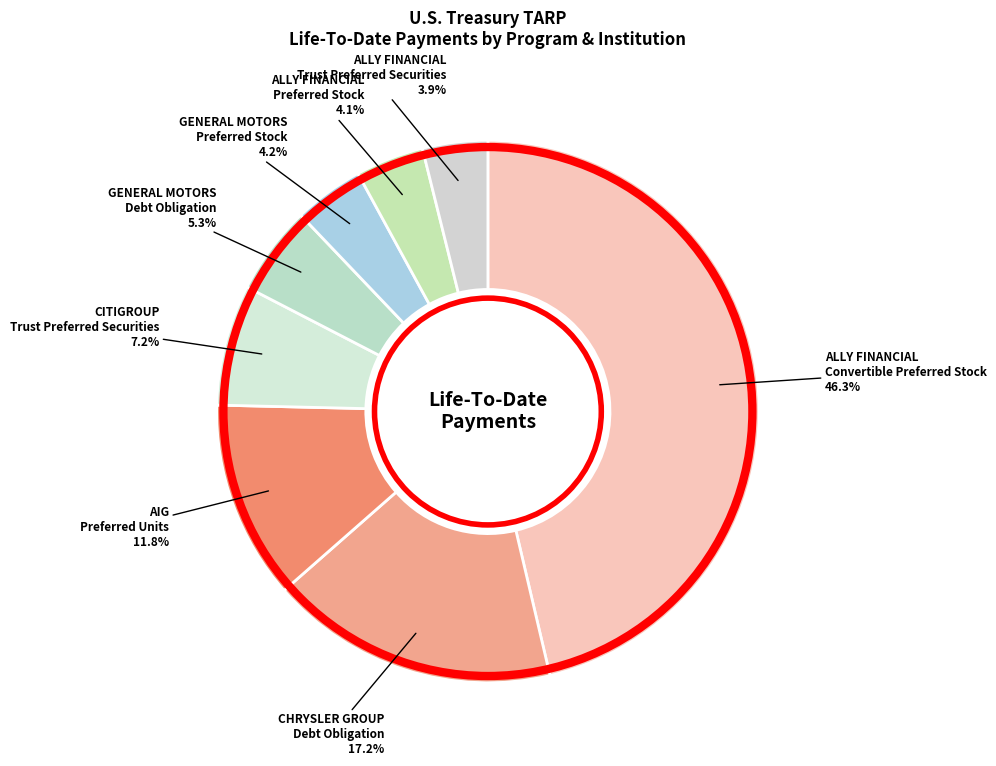

Does any single category account for the majority?

No